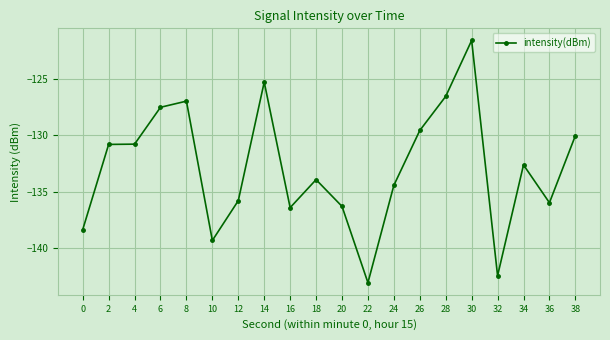

True or false: the data has more than 2 interior local peaks.

True